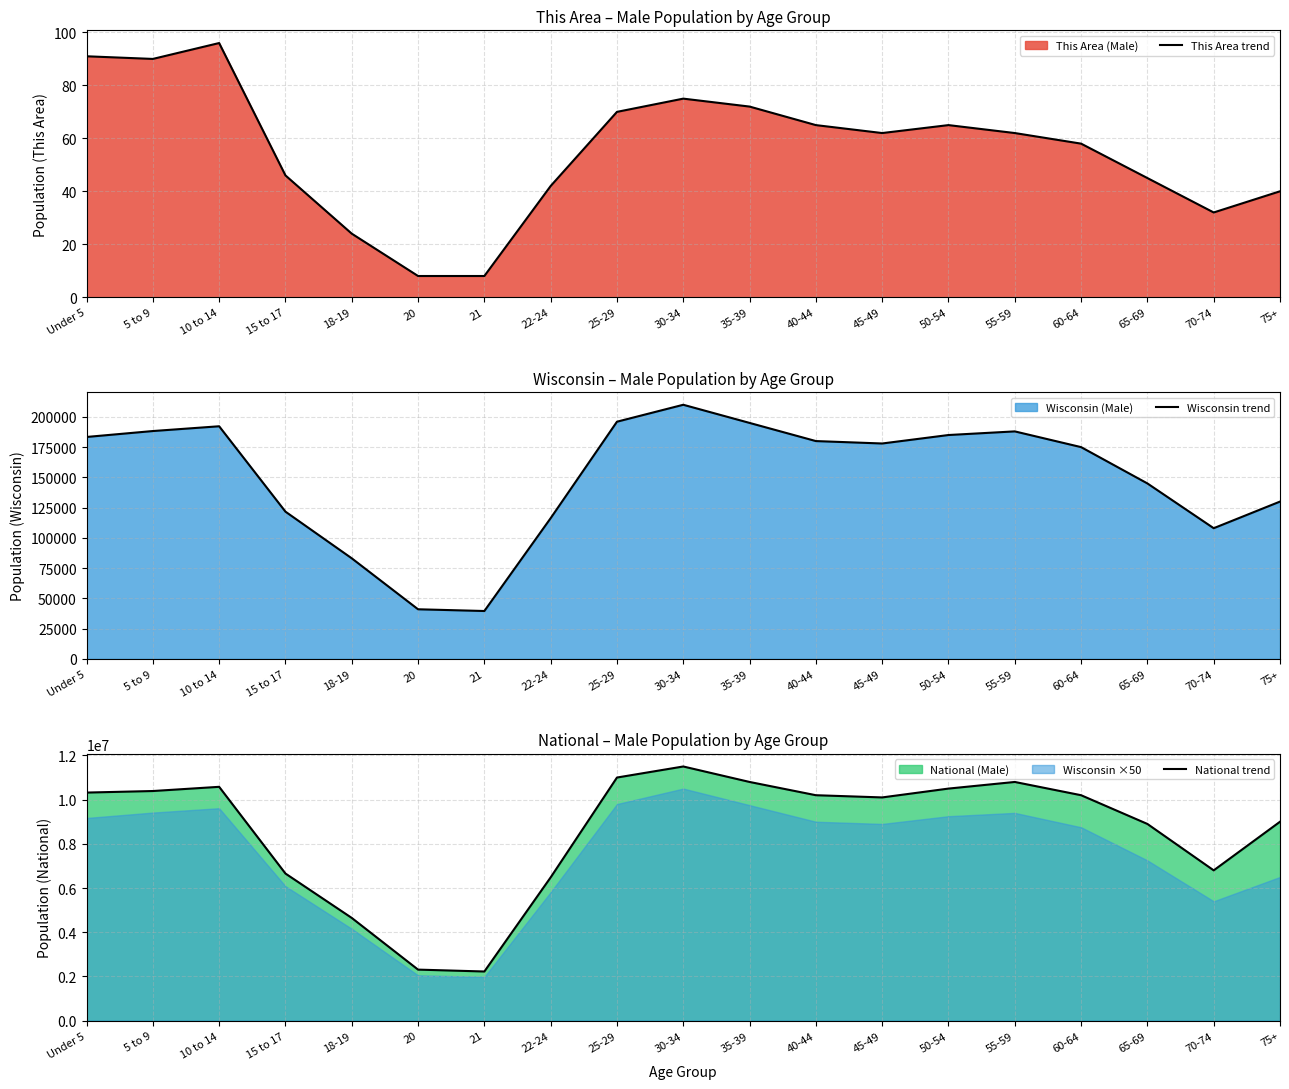

What is the difference between the This Area trend values at 18-19 and 40-44?

41